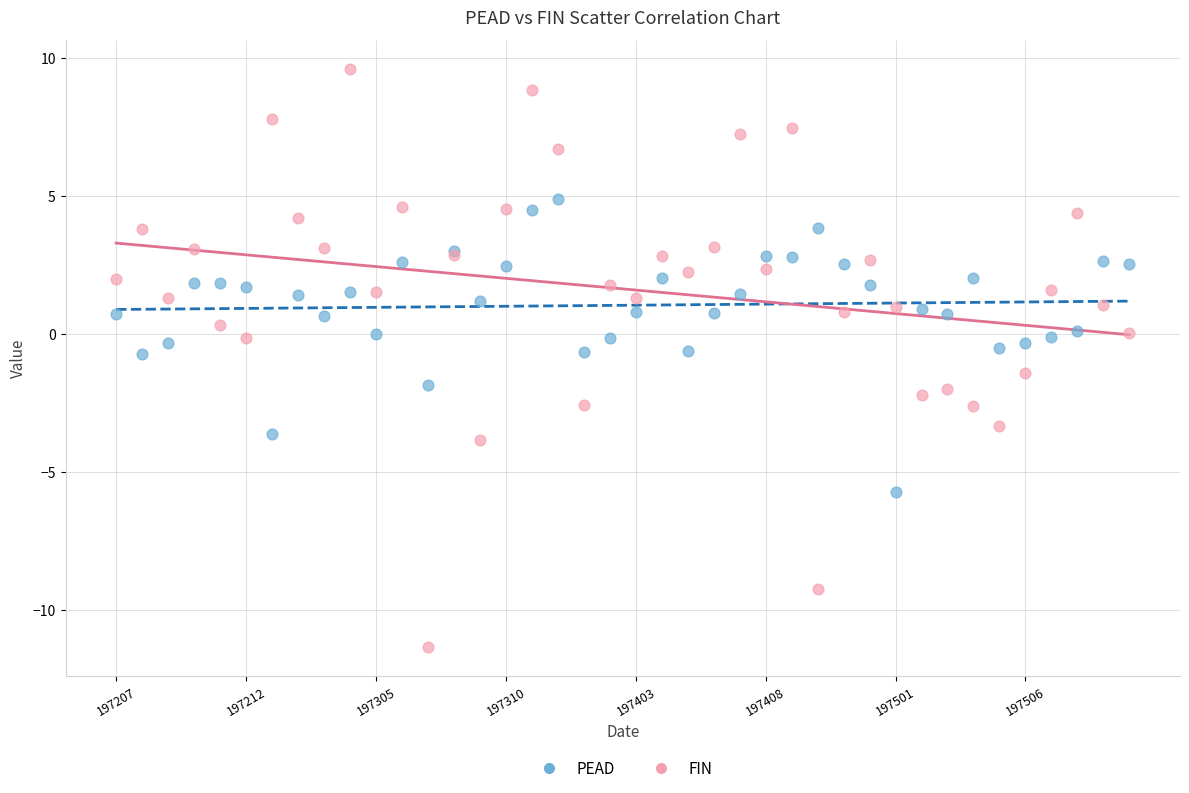

Which series reaches the minimum Y coordinate?

FIN